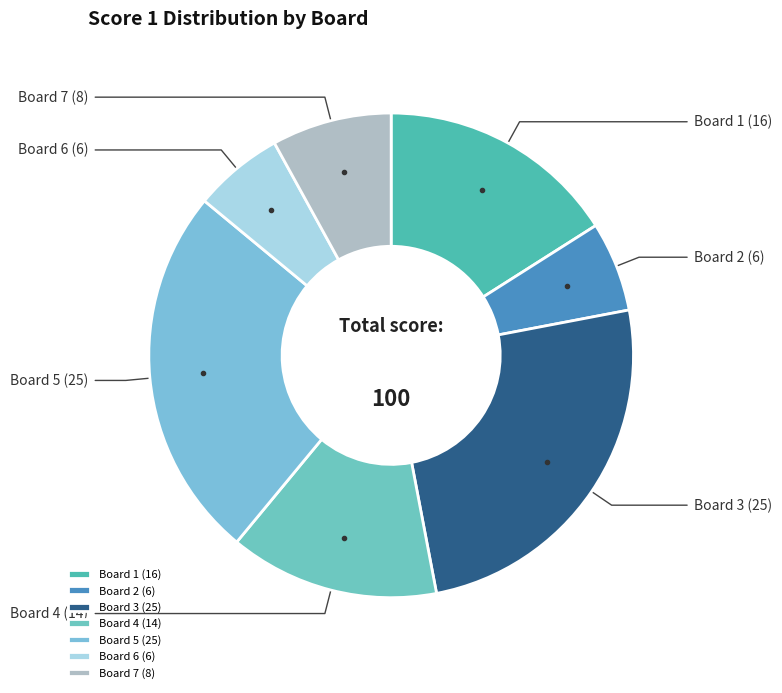

What percentage is NOT represented by Board 4?

86.0%